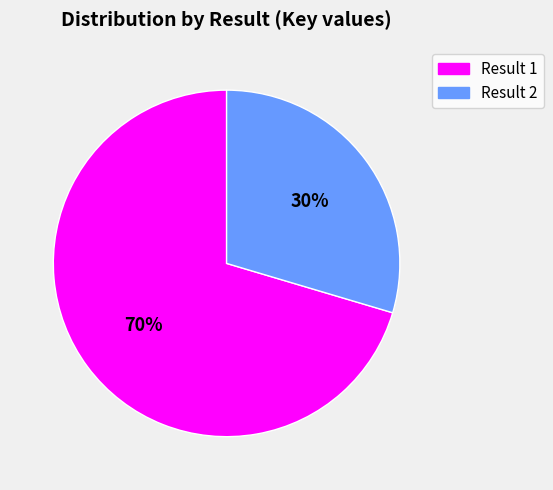

How many slices are in this pie chart?

2